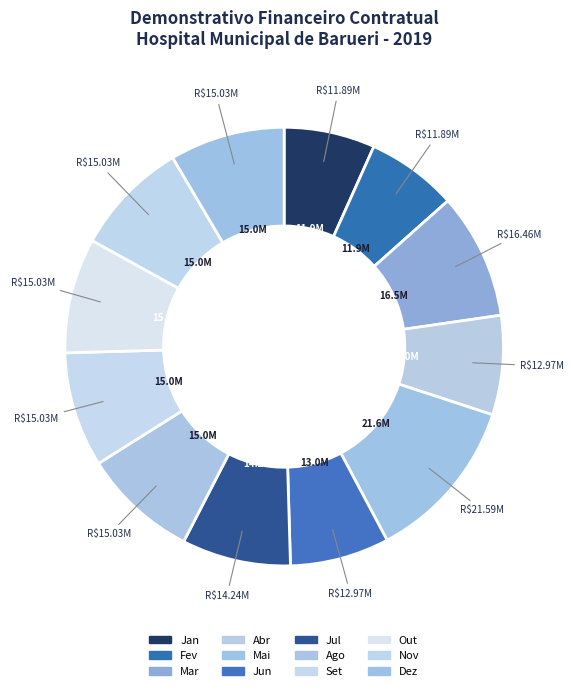

How many slices are in this pie chart?

12